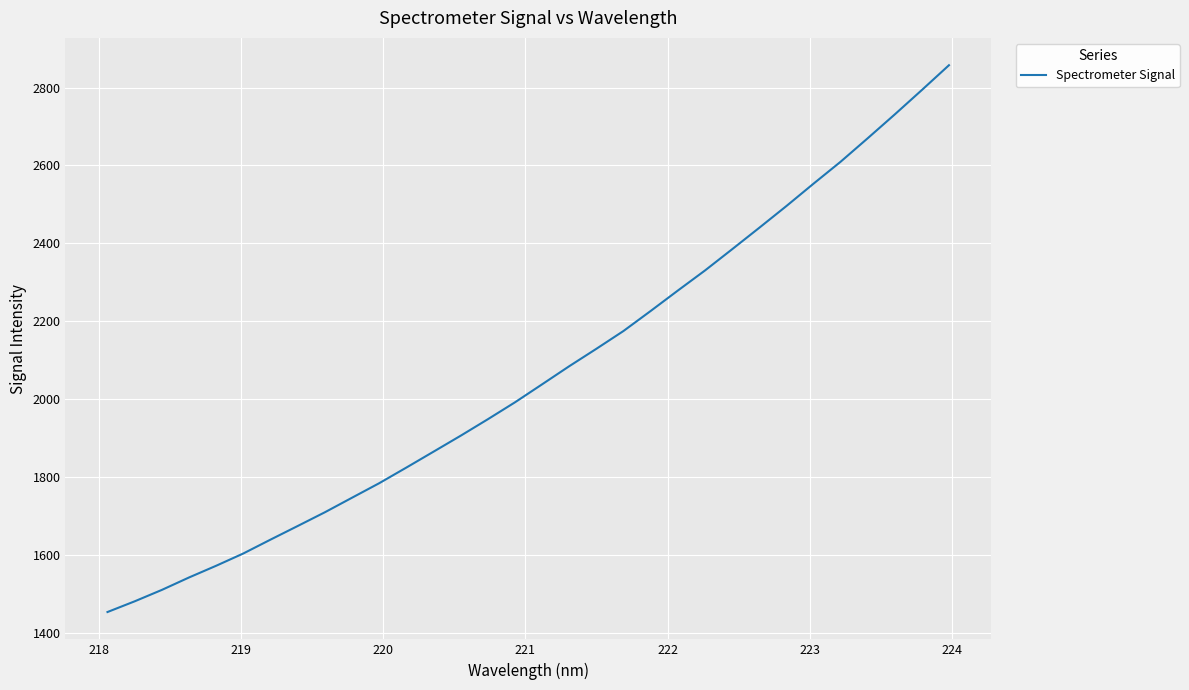

What is the maximum value shown in the chart?

2857.3